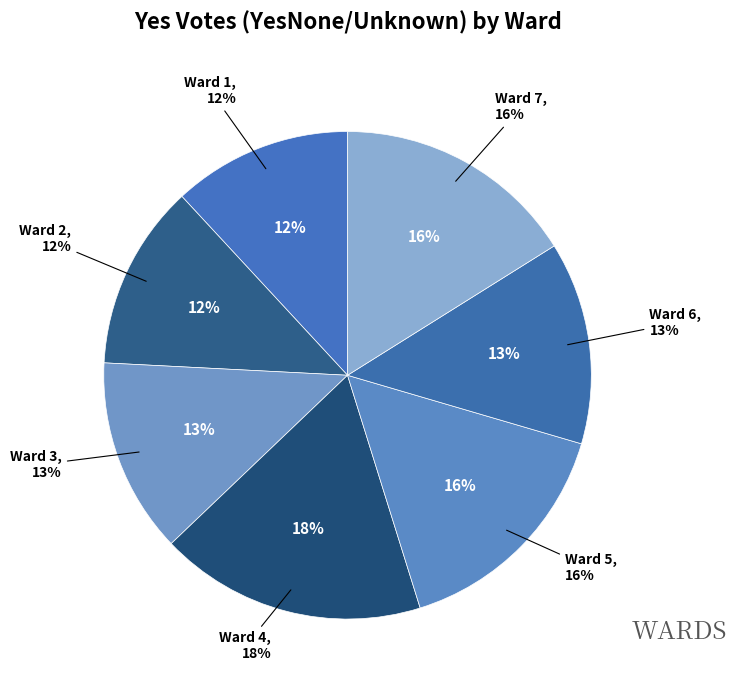

True or false: Ward 1 accounts for 12% of the total.

True